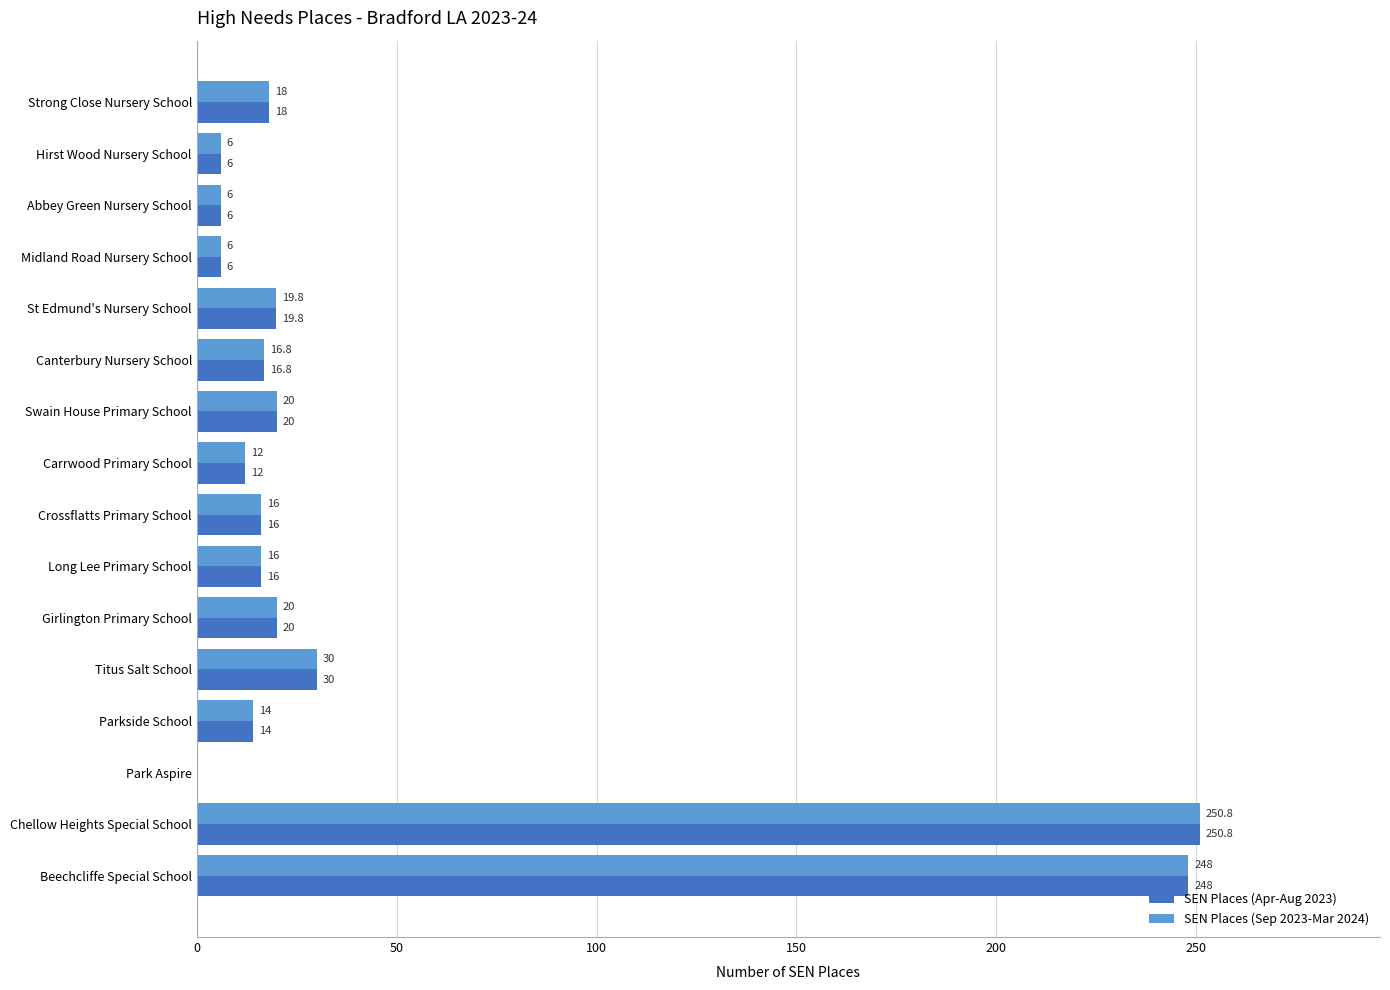

What is the total value across all series at Crossflatts Primary School?

32.0